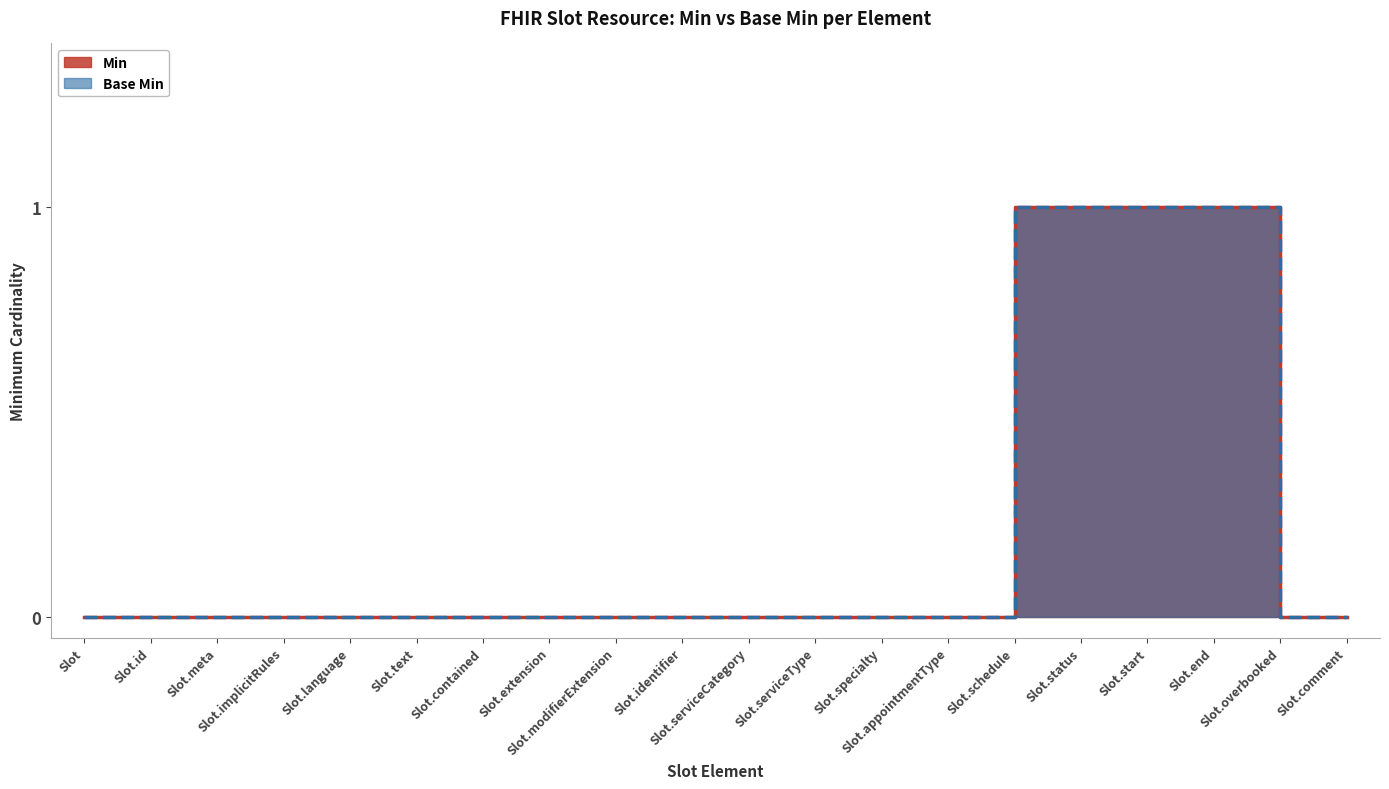

How many Base Min values are between 0 and 1?

20